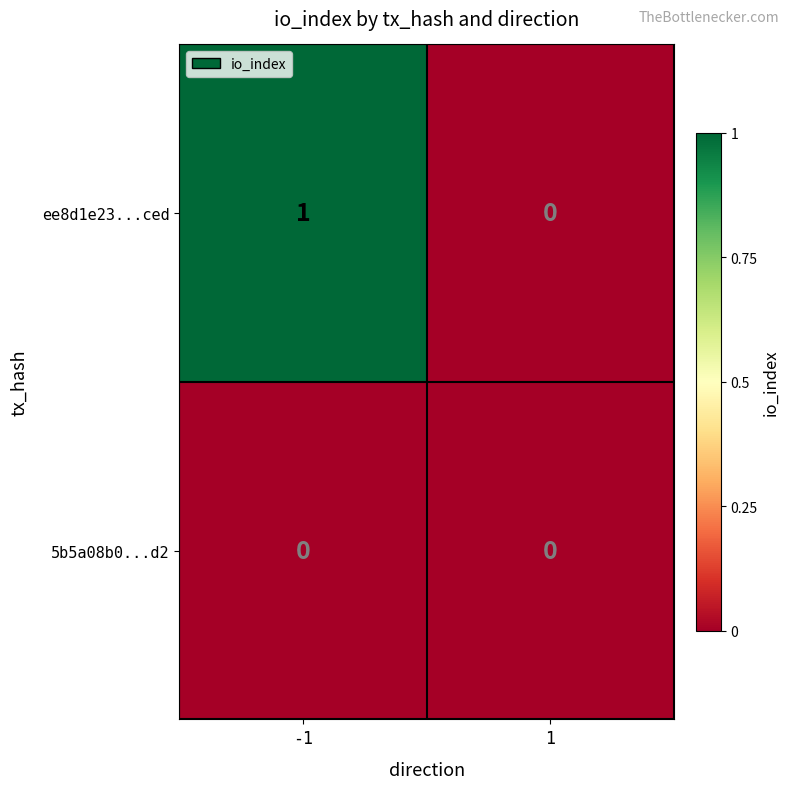

Reading right to left, what are all the values shown in this chart?

ee8d1e23...ced: 1=0	-1=1
5b5a08b0...d2: 1=0	-1=0